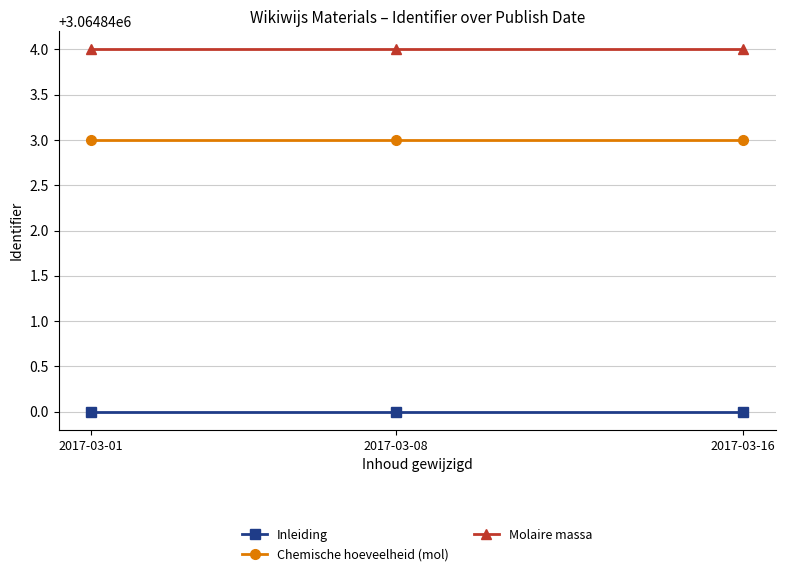

The Molaire massa series shows 841075 at 2017-03-08. True or false?

False